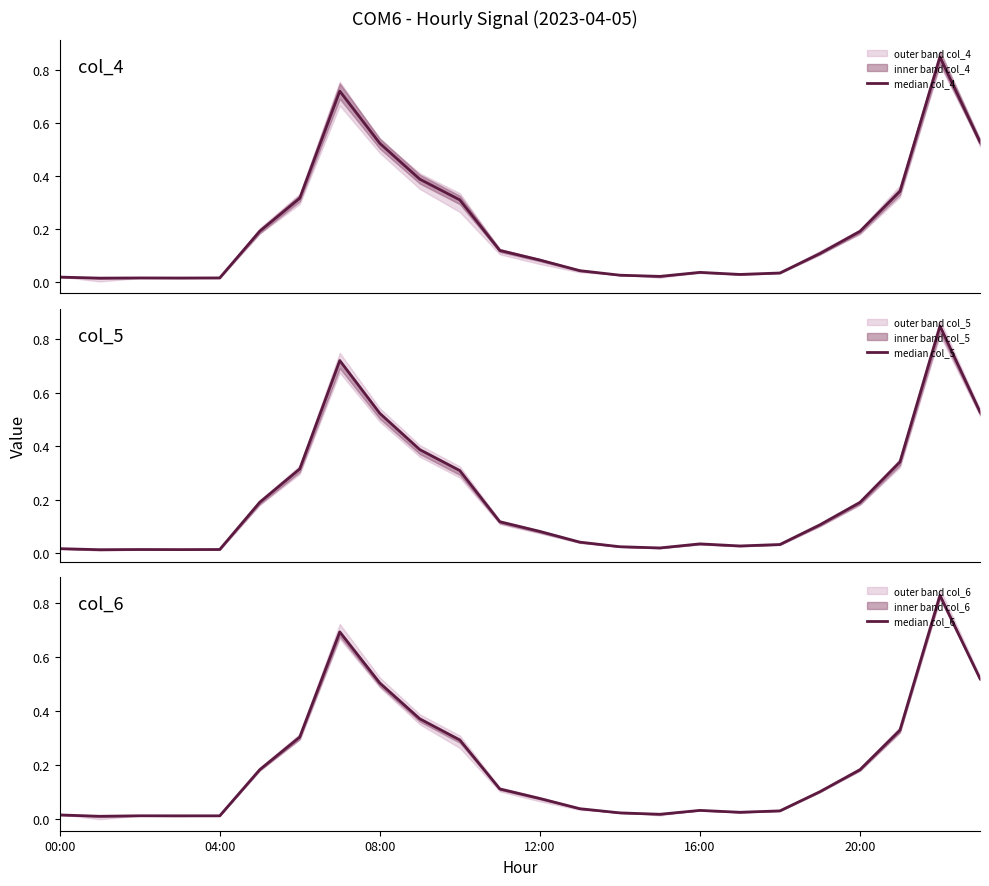

Is it true that median col_4 equals 0.5 at 23?

True